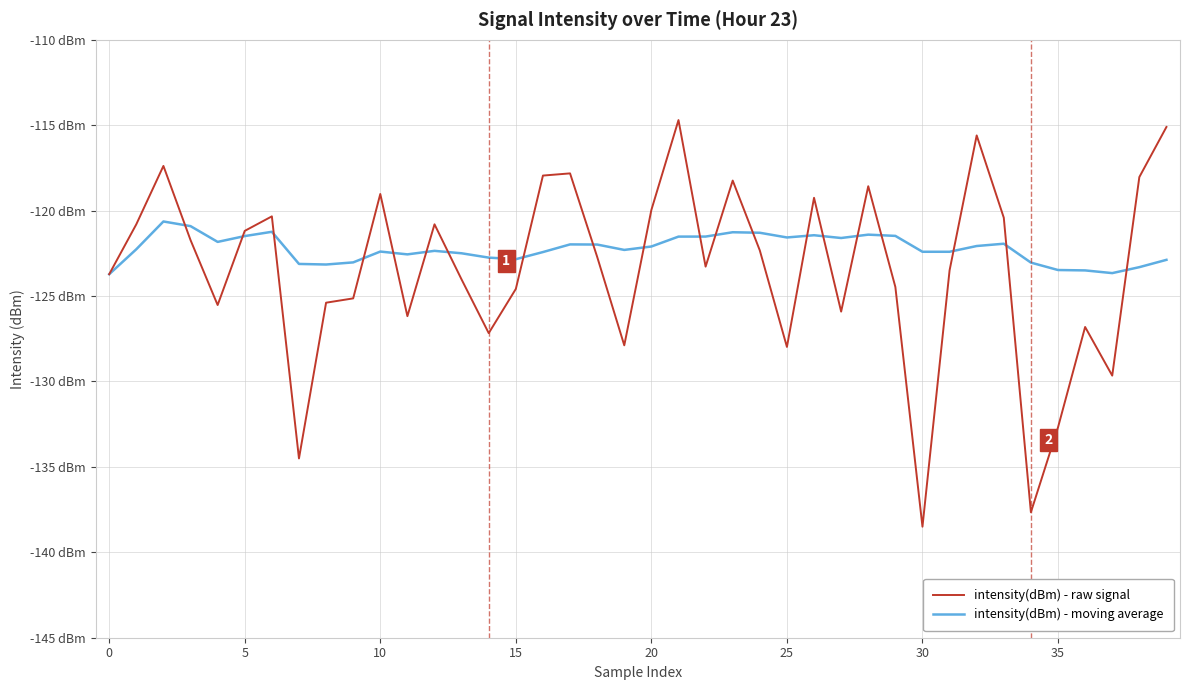

Is this an area chart (filled region under the line)?

No